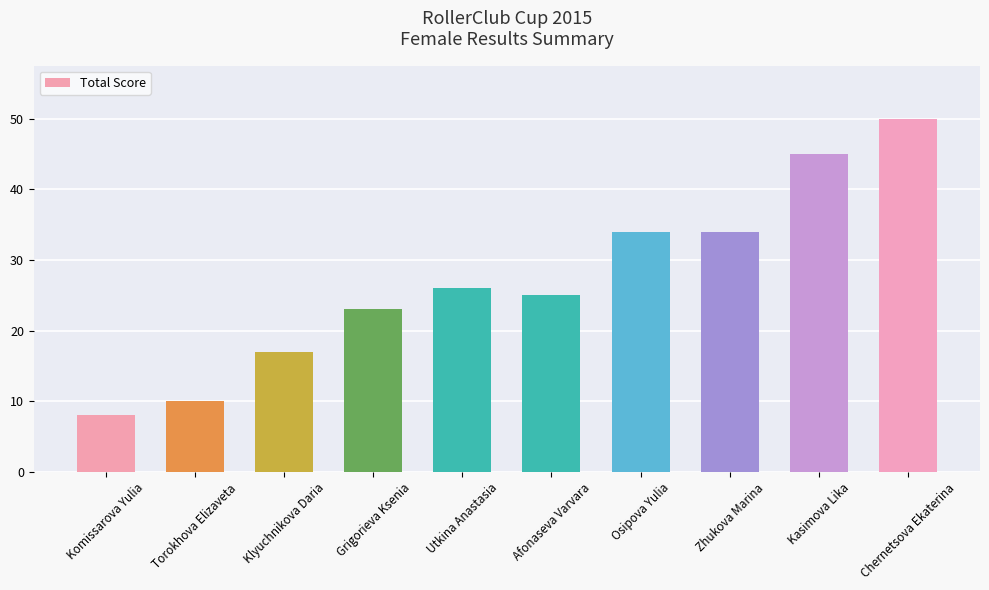

How many values are below 26?

5